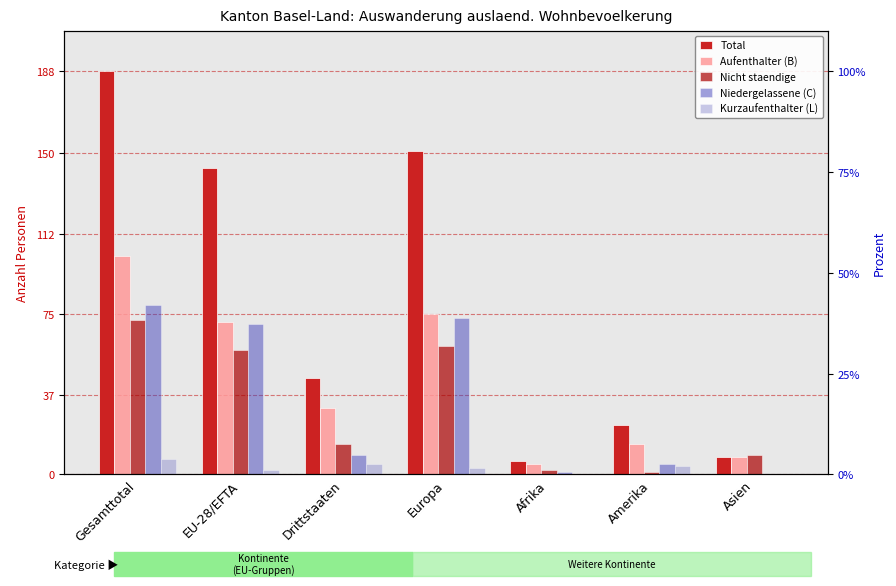

The value of Total at Amerika is 32. True or false?

False